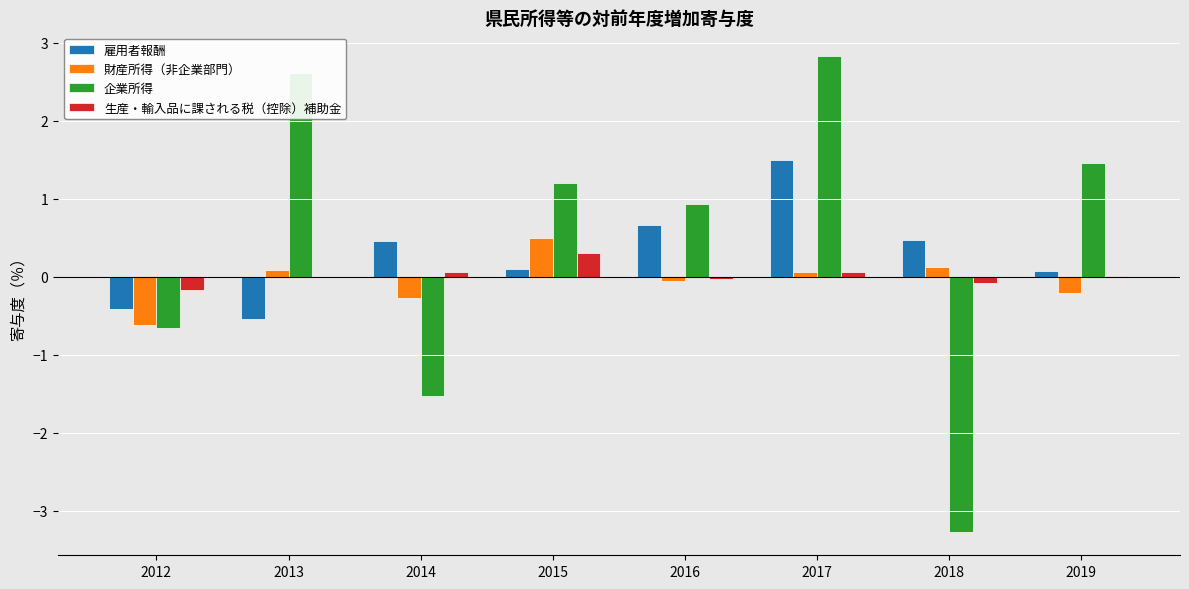

At which category is the sum across all series the highest?

2017